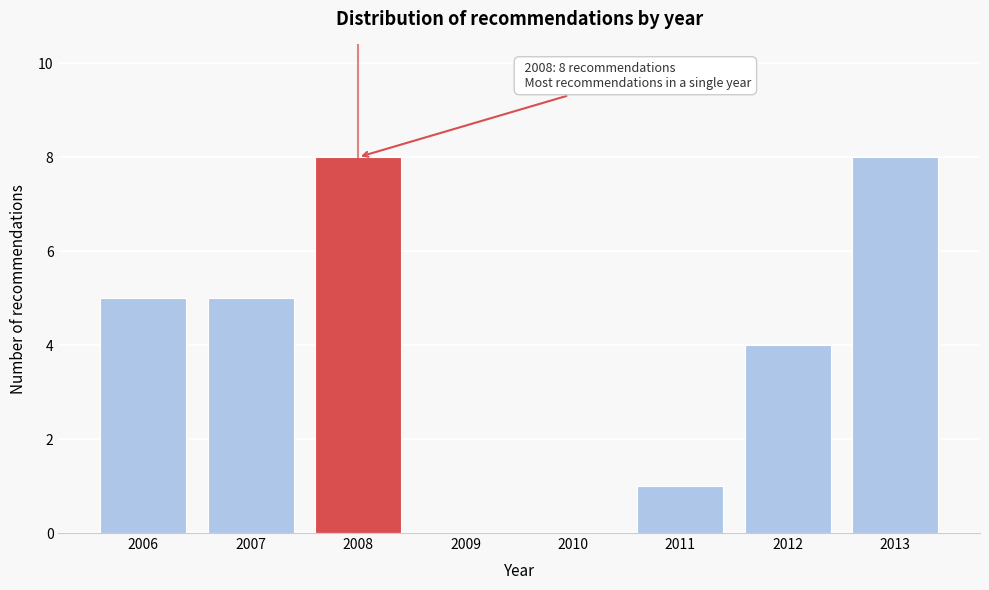

Reading right to left, extract all data points from this chart.

2013=8	2012=4	2011=1	2010=0	2009=0	2008=8	2007=5	2006=5